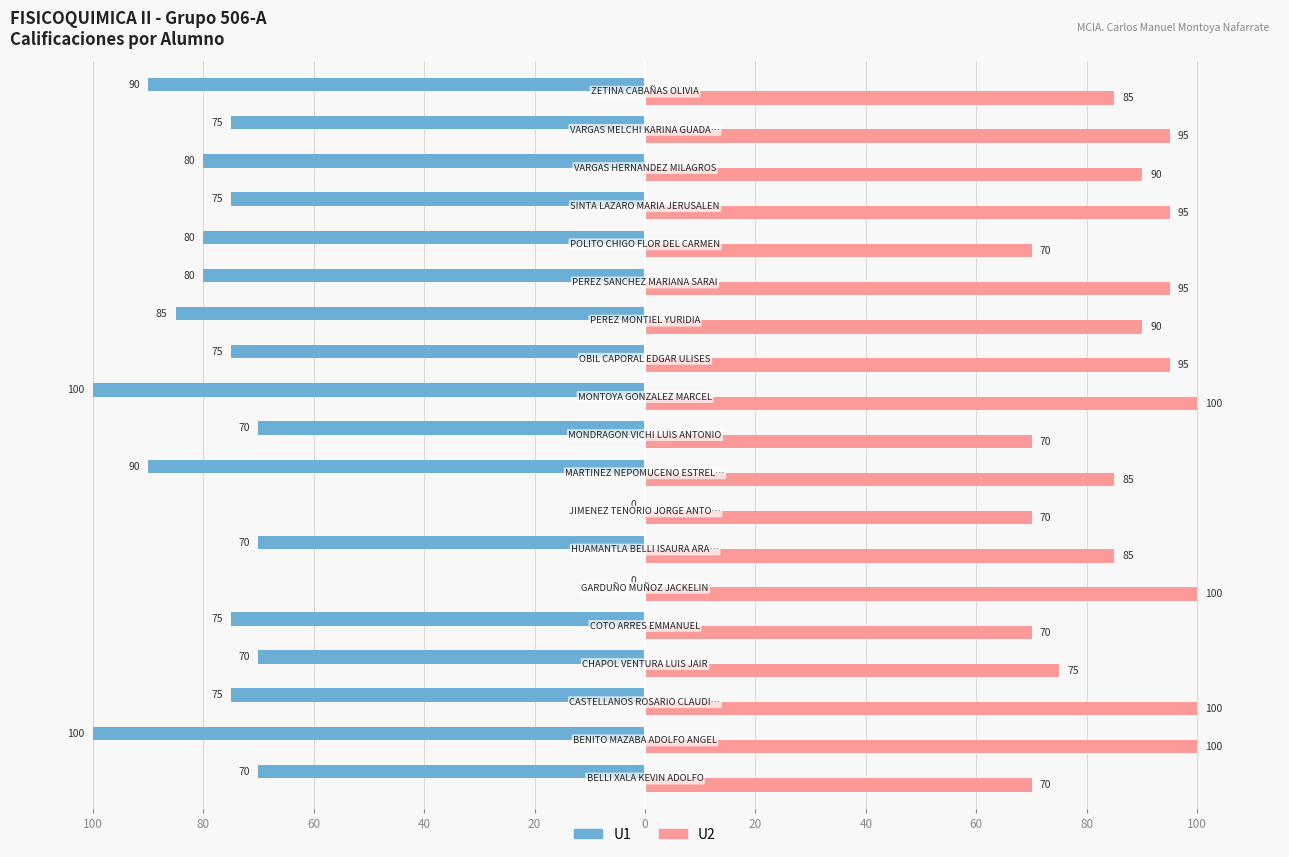

What are all the series names shown in the legend?

U1, U2